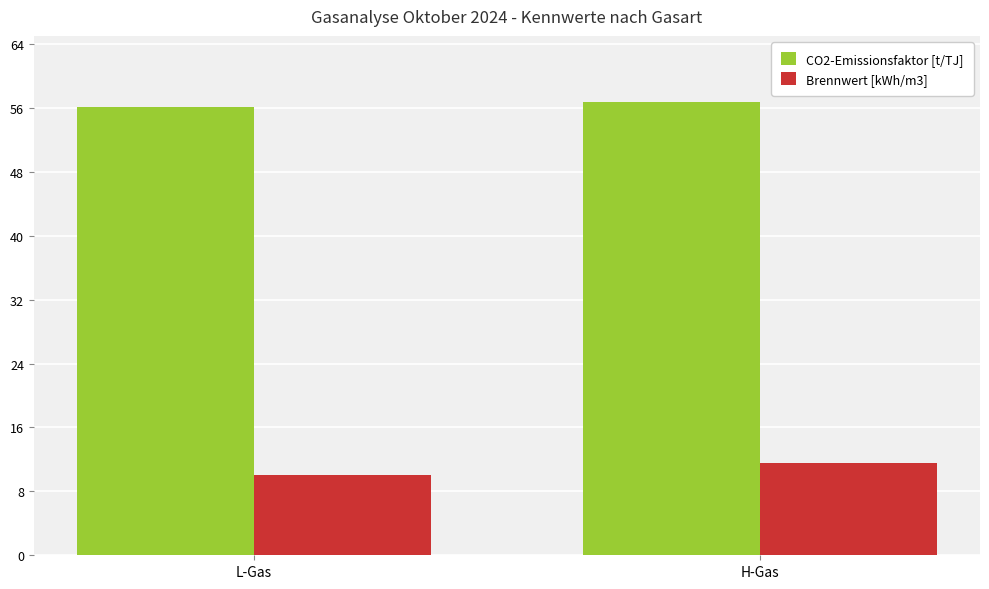

How many data points does each series have?

2